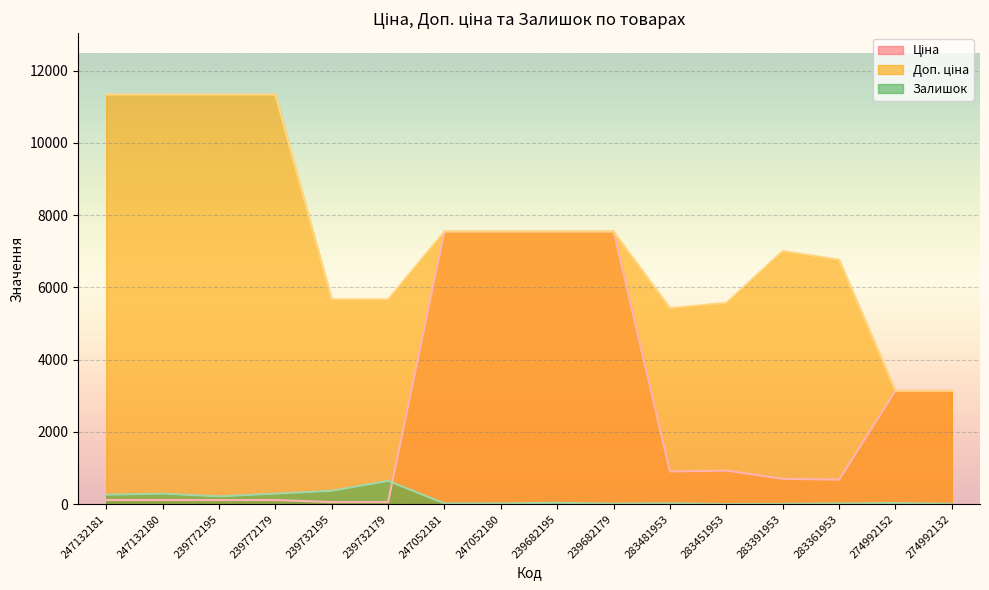

Between 239732195 and 274992152, which is larger?

274992152